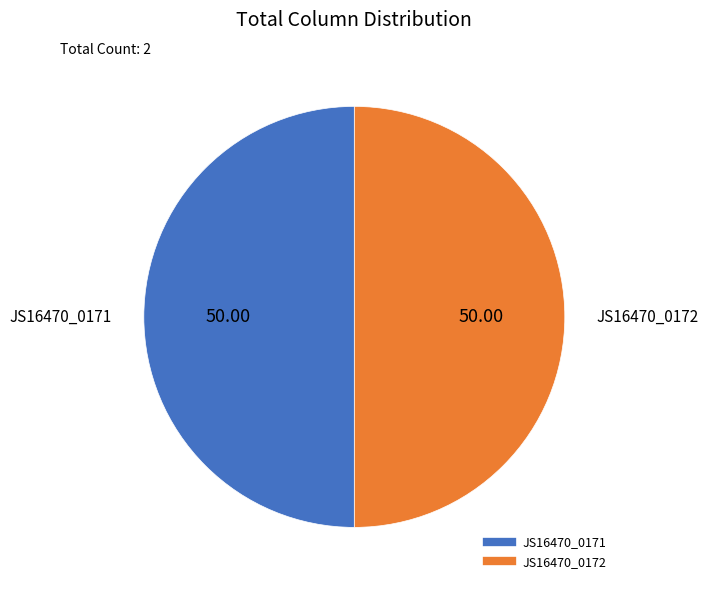

How many segments does this pie chart have?

2